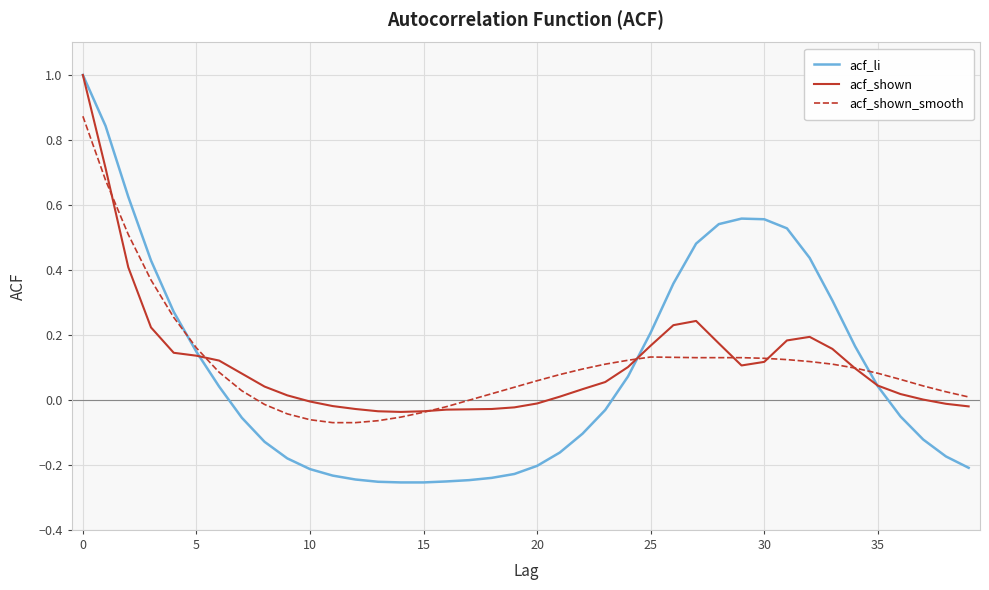

True or false: acf_shown_smooth and acf_shown cross at least once.

True